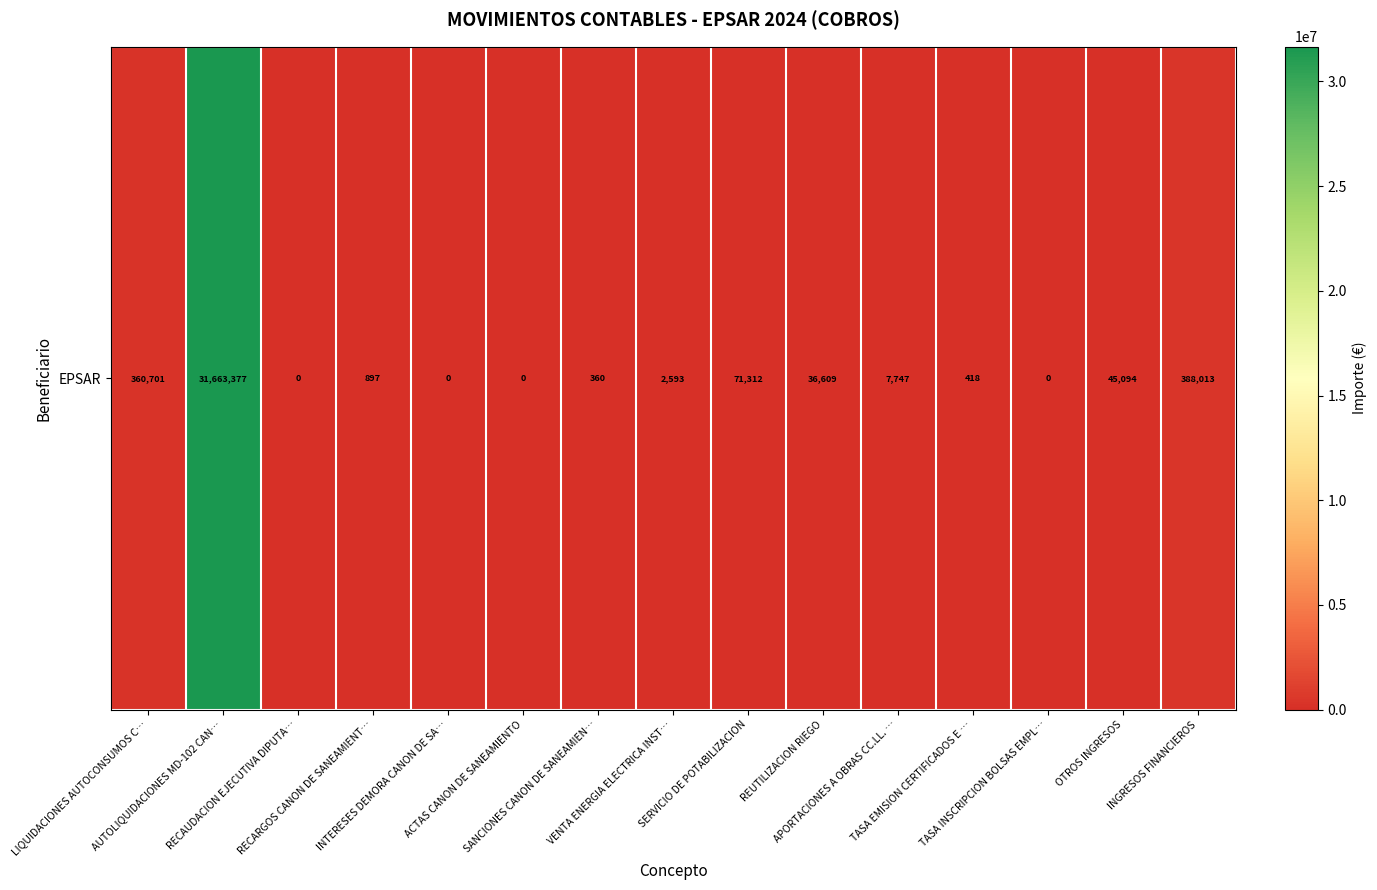

Reading right to left, what are all the values shown in this chart?

INGRESOS FINANCIEROS=388013.5	OTROS INGRESOS=45093.6	TASA INSCRIPCION BOLSAS EMPL…=0.0	TASA EMISION CERTIFICADOS E …=417.8	APORTACIONES A OBRAS CC.LL. …=7746.7	REUTILIZACION RIEGO=36609.2	SERVICIO DE POTABILIZACION=71311.9	VENTA ENERGIA ELECTRICA INST…=2592.6	SANCIONES CANON DE SANEAMIEN…=360.0	ACTAS CANON DE SANEAMIENTO=0.0	INTERESES DEMORA CANON DE SA…=0.0	RECARGOS CANON DE SANEAMIENT…=896.6	RECAUDACION EJECUTIVA DIPUTA…=0.0	AUTOLIQUIDACIONES MD-102 CAN…=31663377.3	LIQUIDACIONES AUTOCONSUMOS C…=360700.7